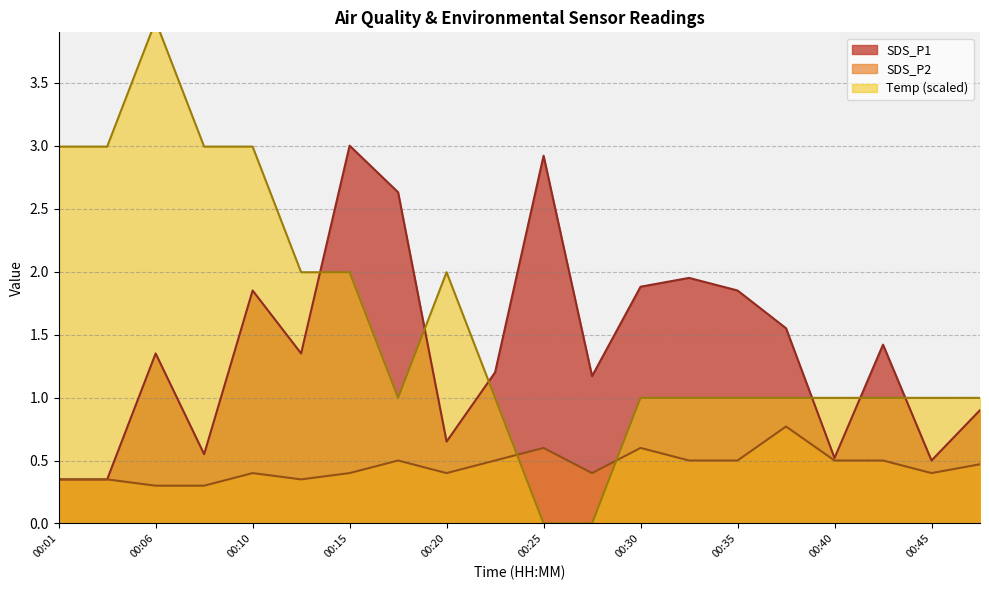

The Temp series shows 0.3 at 00:45. True or false?

False